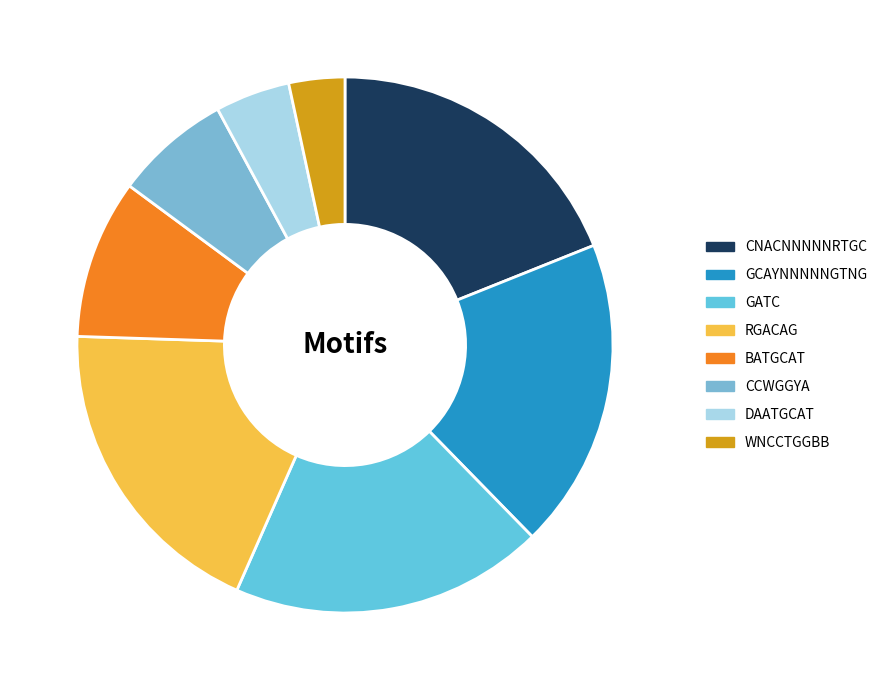

Is it true that WNCCTGGBB is 3% of the pie?

True